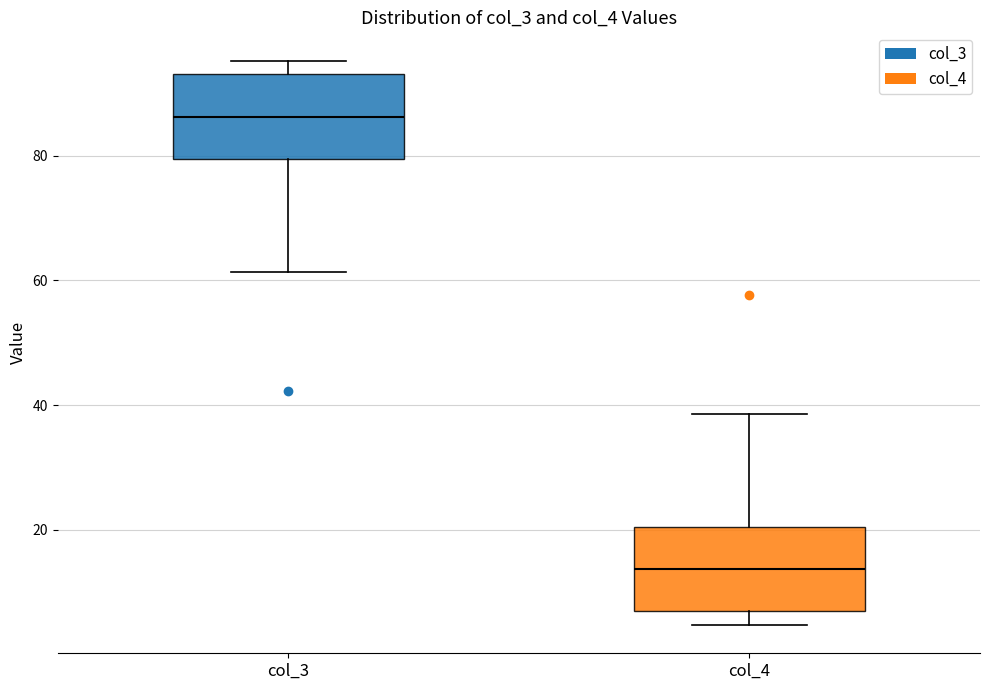

Reading left to right, transcribe this box plot: for each box, give where its median line is, the range the box spans, and where its two whiskers end, as read against the y-axis. The values are not printed on the chart, so give them approximately, as read against the axis.

col_3: median 86, box 80 to 94, whiskers 62 to 96
col_4: median 14, box 6 to 20, whiskers 4 to 38